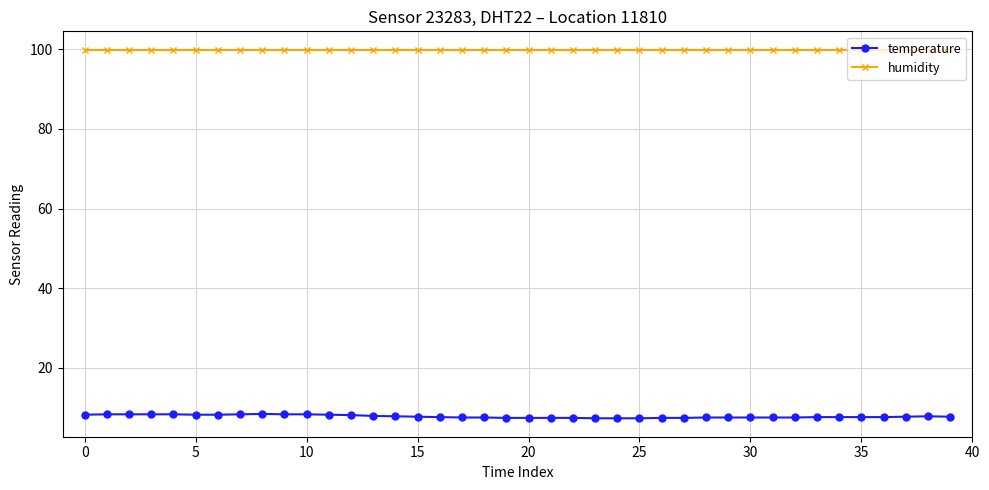

Which series has the widest spread of values?

temperature